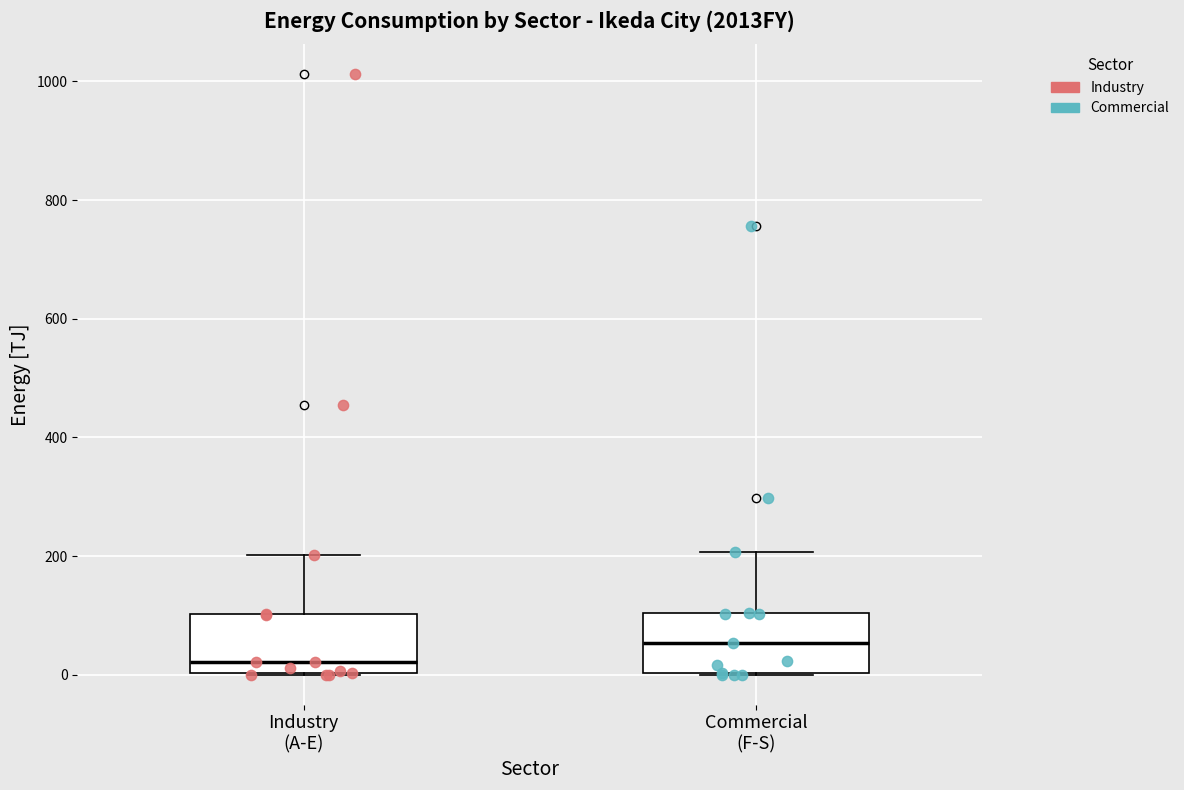

Reading left to right, read every box against the y-axis: the position of its median line, the range the box covers, and the ends of its whiskers. The values are not printed on the chart, so give them approximately, as read against the axis.

Industry (A-E): median 20, box 0 to 100, whiskers 0 to 200
Commercial (F-S): median 60, box 0 to 100, whiskers 0 to 200